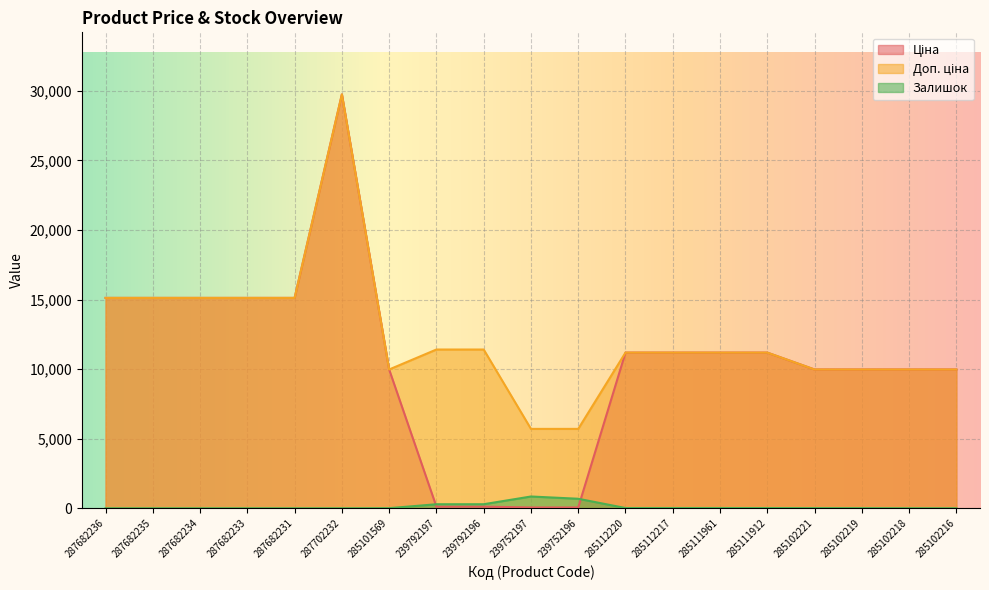

What is the value of the Ціна point at the 16th from the left?

9975.0